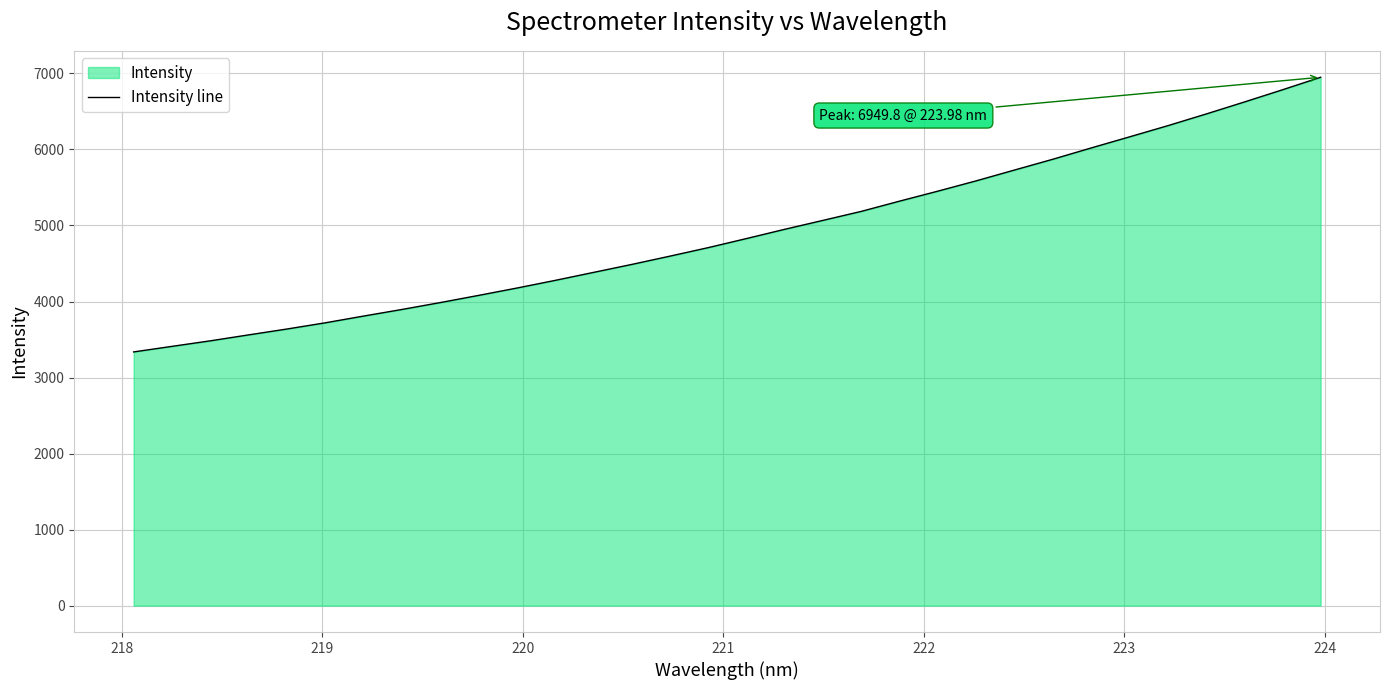

What is the difference between the maximum and minimum values?

3612.9